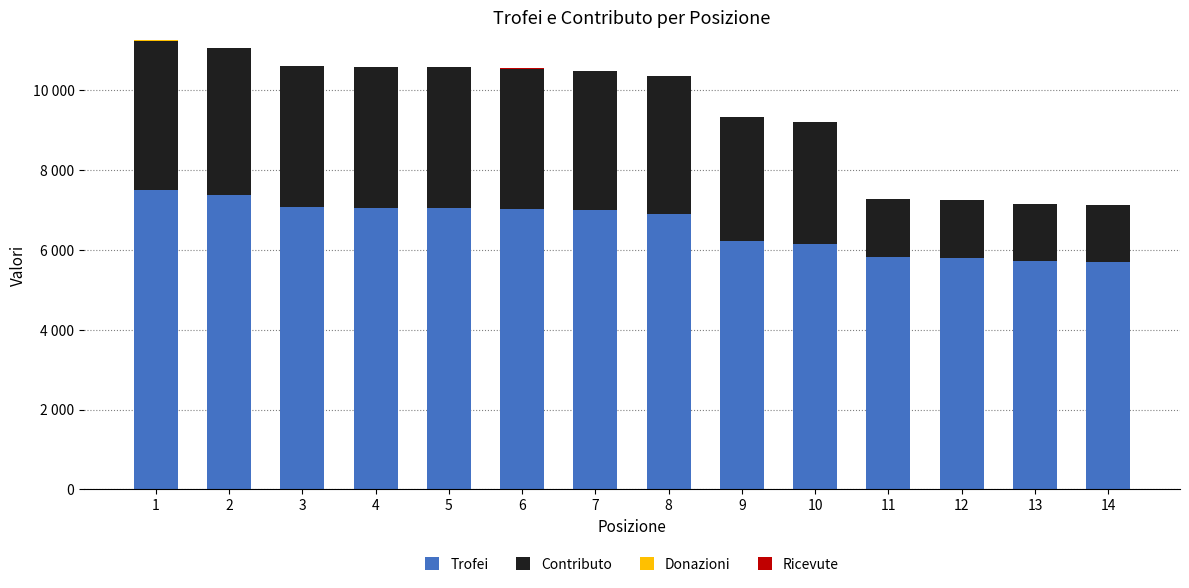

What is the difference between the second highest and second lowest values in the Trofei series?

1648